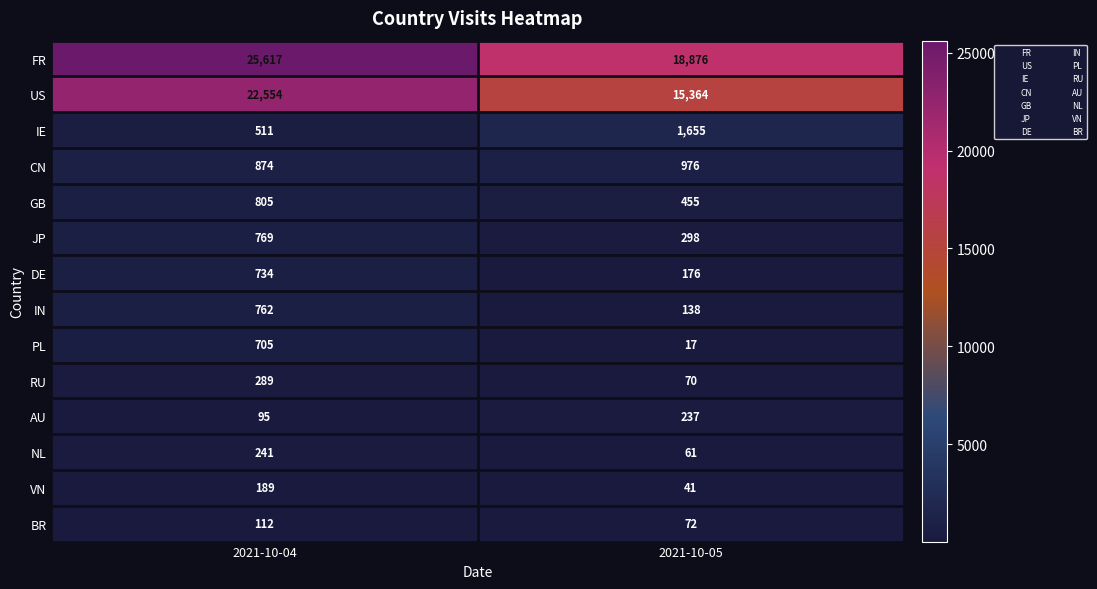

Which series changed the most between 2021-10-04 and 2021-10-05?

US